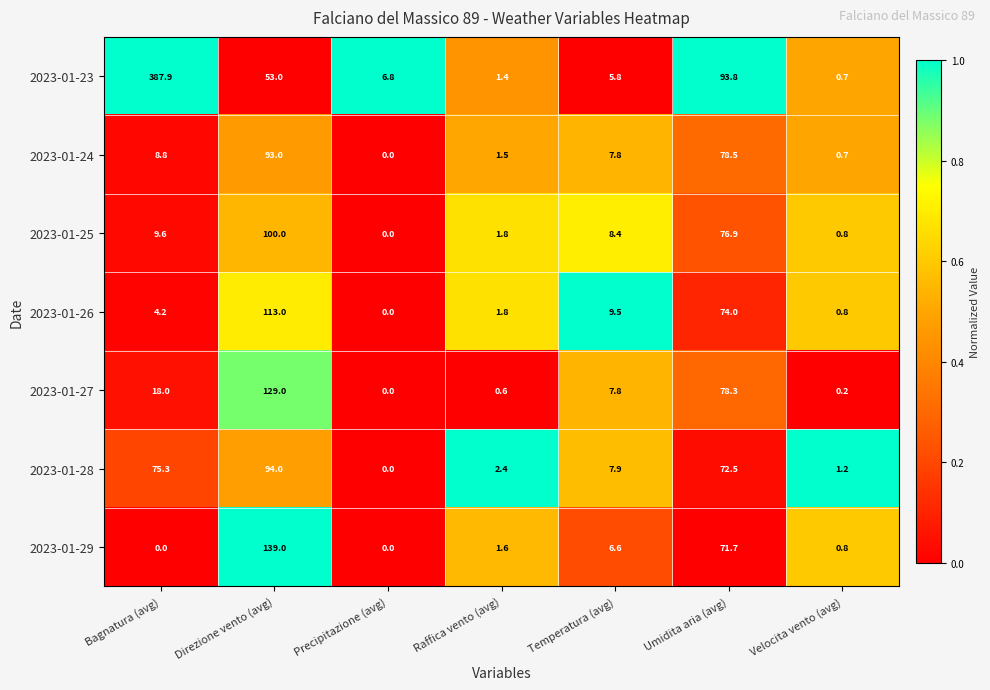

The 2023-01-27 series shows 0.2 at Velocita vento (avg). True or false?

True